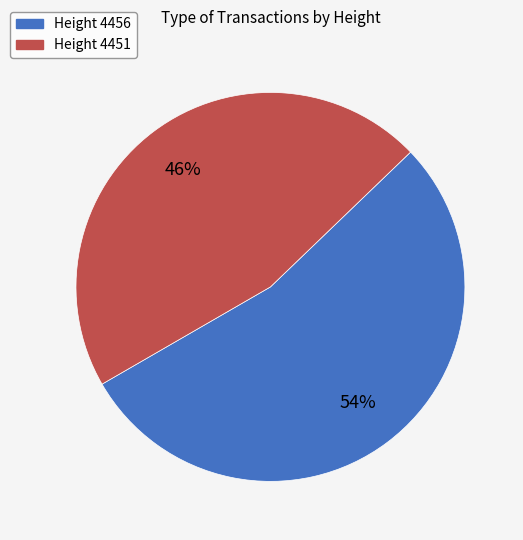

Is there any slice that represents more than half of the pie?

Yes